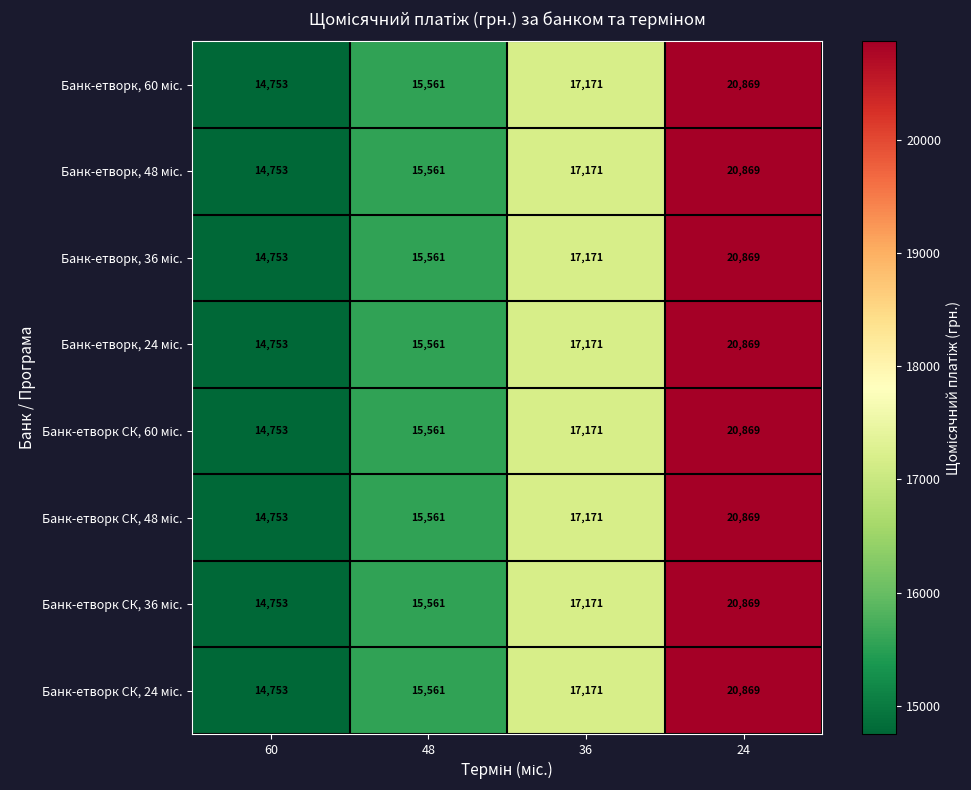

At how many categories does at least one series exceed 14791?

3